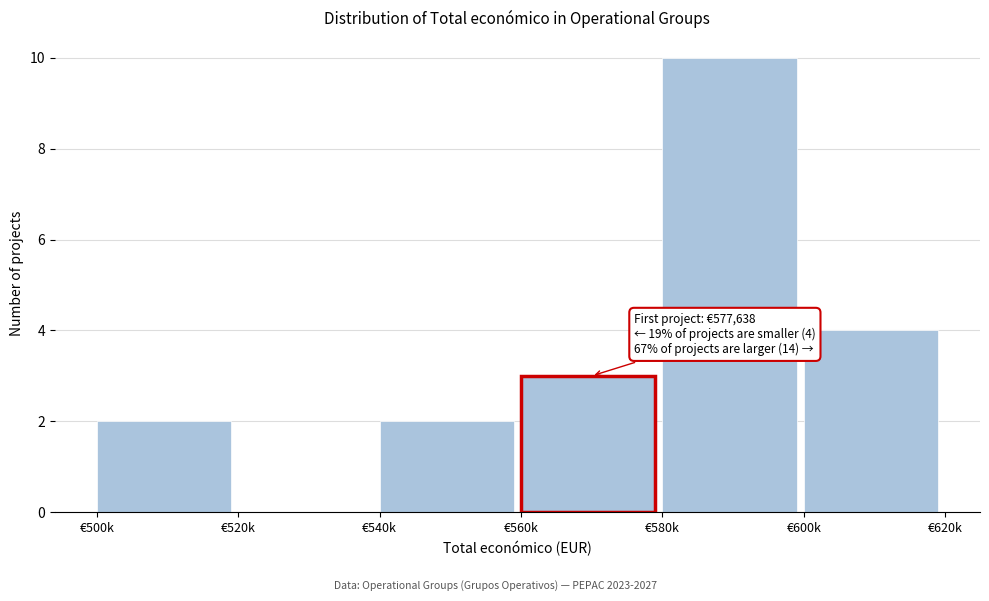

Reading right to left, extract all data points from this chart.

€600k=4	€580k=10	€560k=3	€540k=2	€520k=0	€500k=2